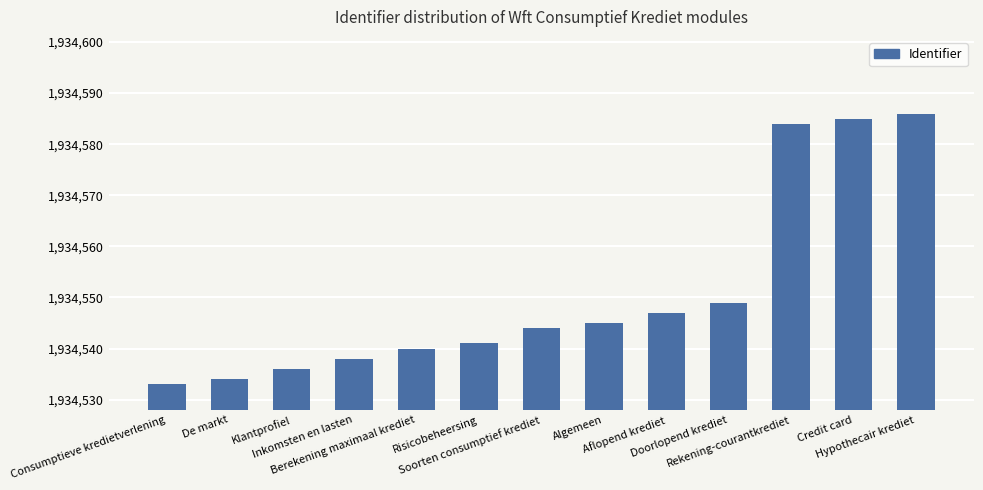

Read the value at Soorten consumptief krediet.

1934544